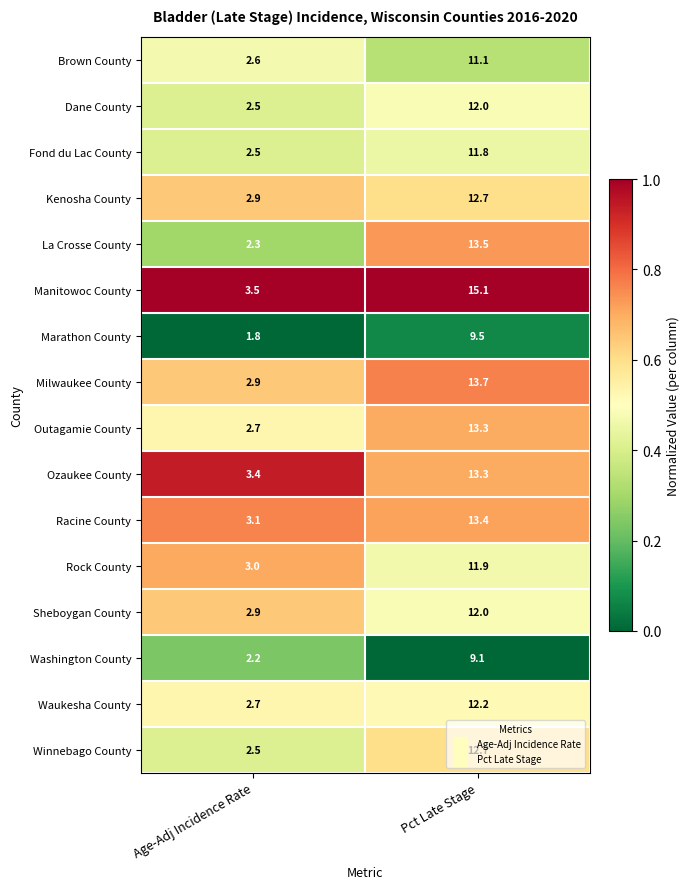

Which series has the largest range (max minus min)?

Manitowoc County